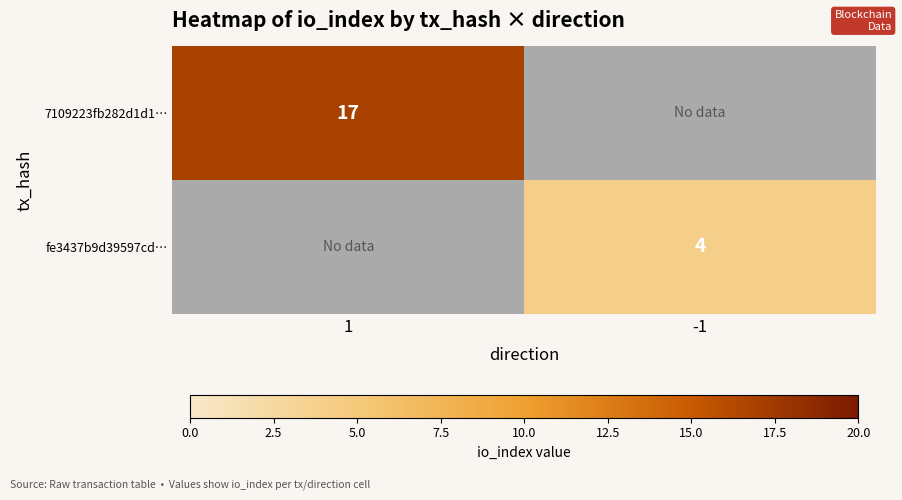

The 7109223fb282d1d1… series shows 17 at 1. True or false?

True